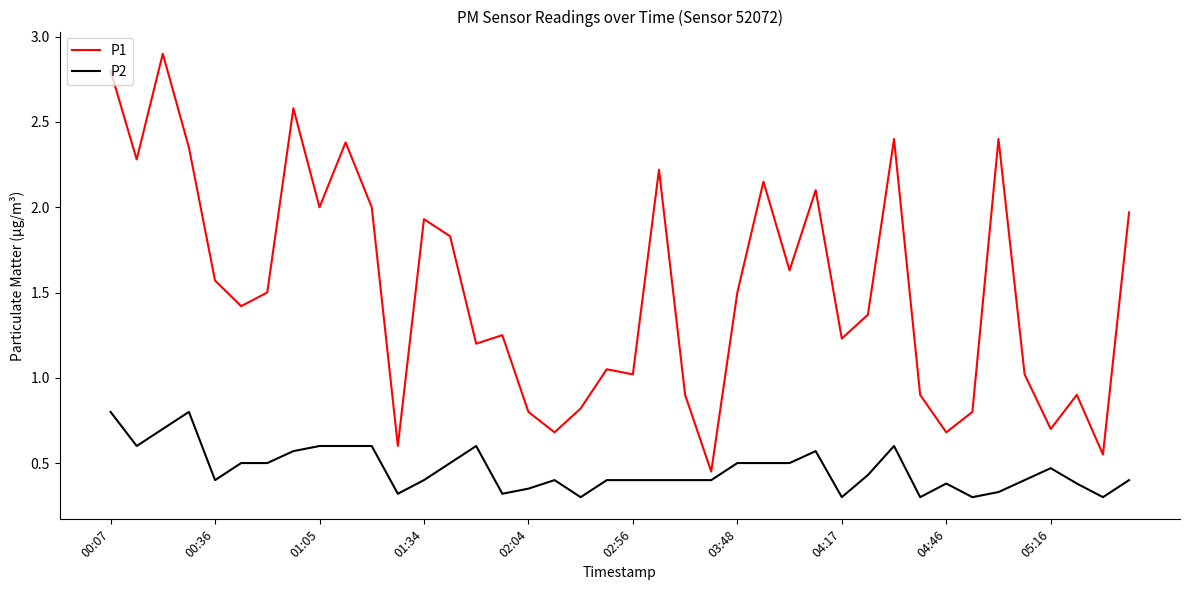

Count the number of categories in the chart.

40